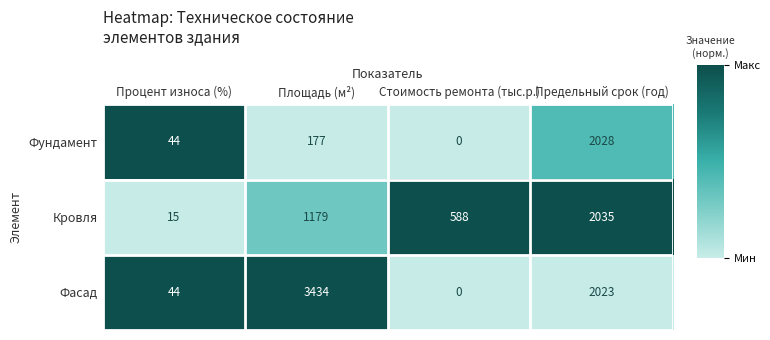

At which category is the sum across all series the highest?

Предельный срок (год)